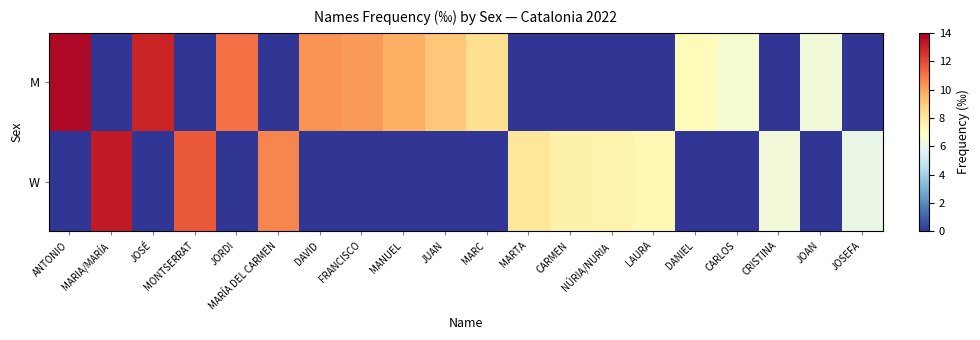

What is the total value across all series at MANUEL?

9.7